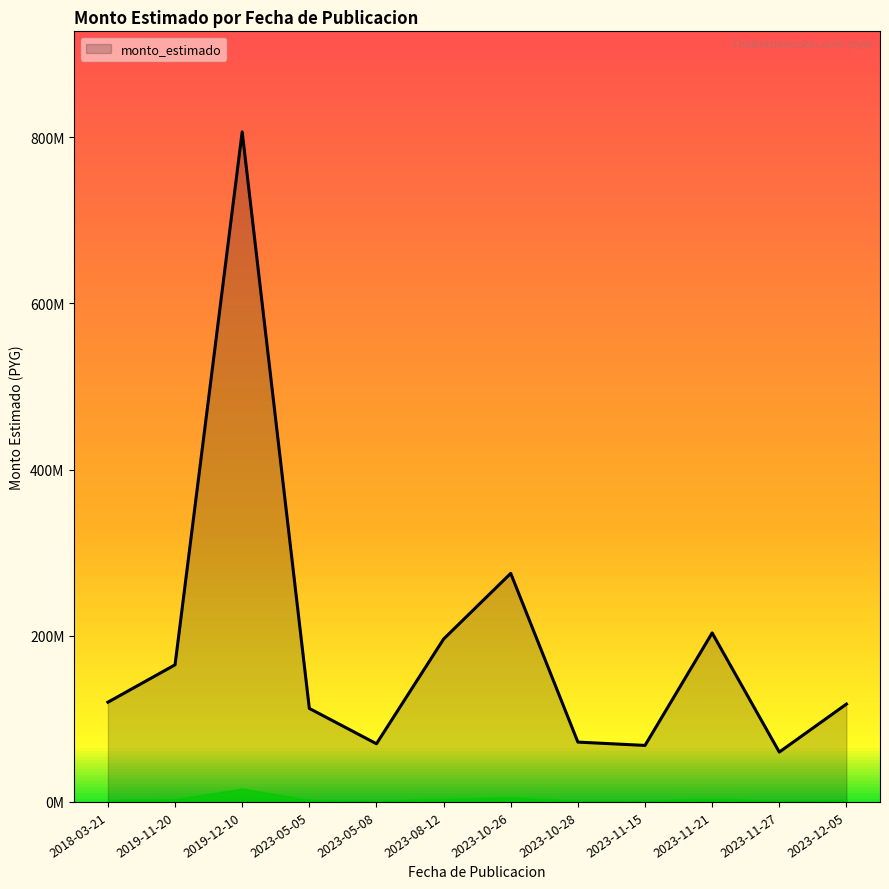

Is this an area chart (filled region under the line)?

Yes